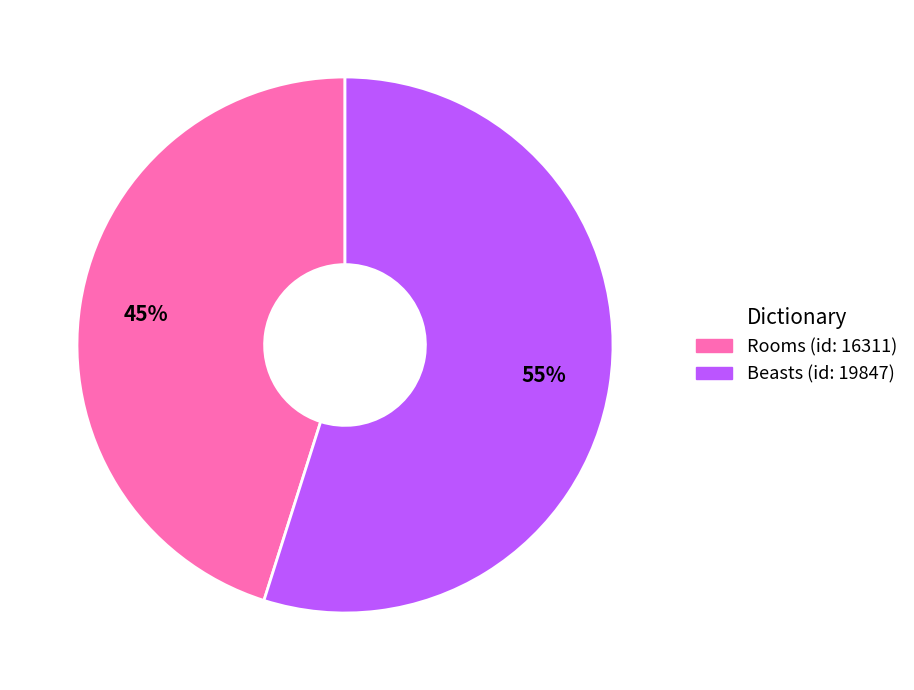

The Rooms (id: 16311) slice represents 39% of the pie. True or false?

False